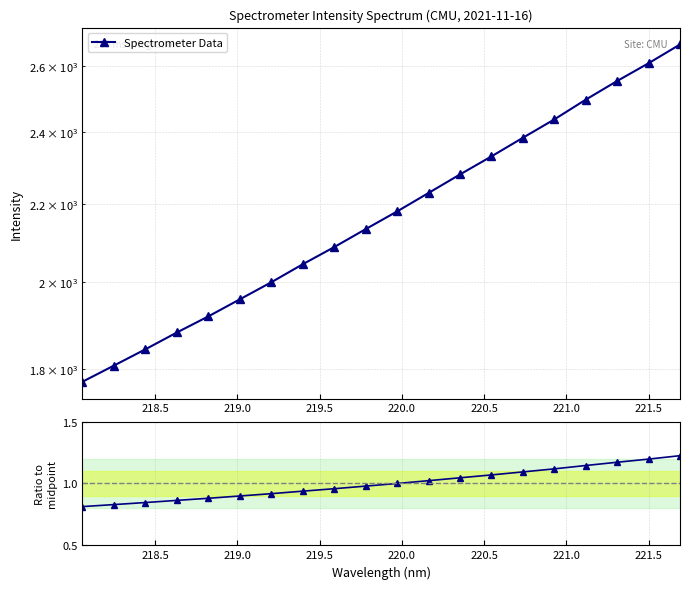

The value of Ratio to midpoint at 14 is 1.7. True or false?

False